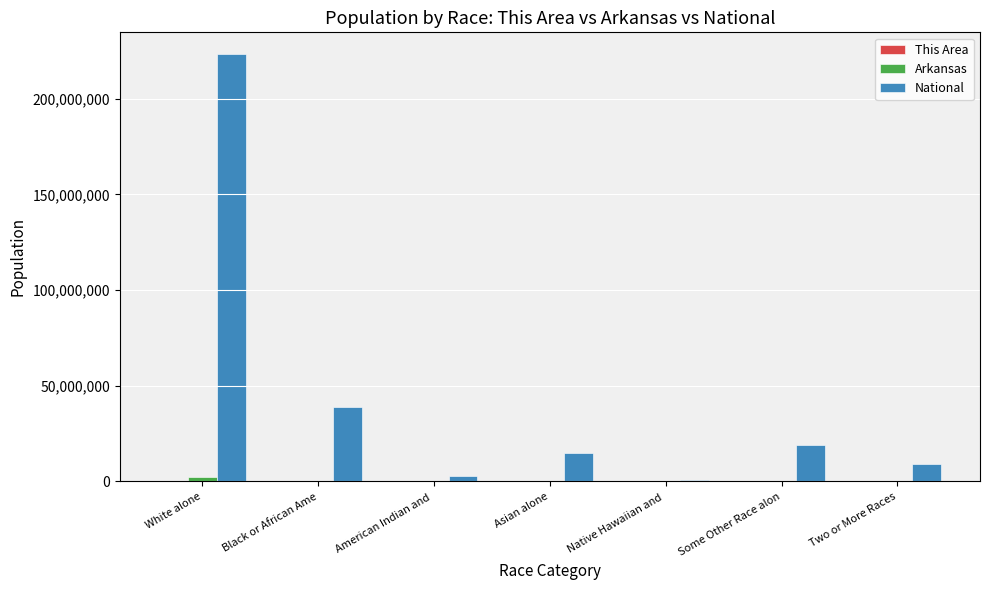

What is the sum of all National values?

308745538